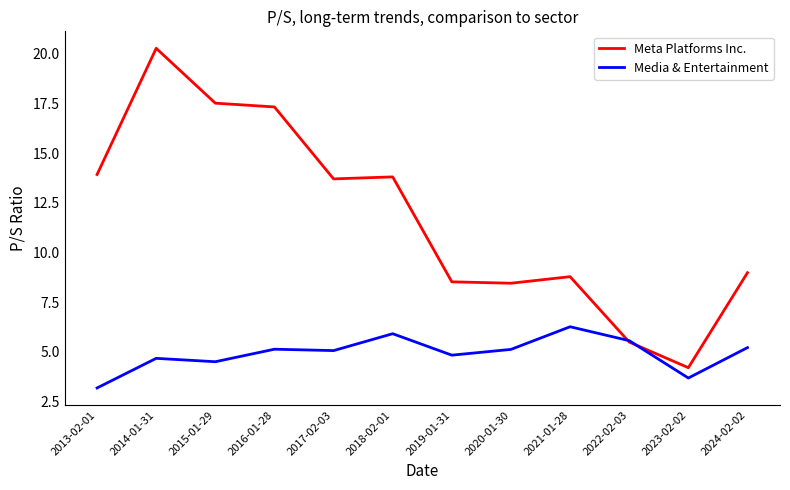

What is the total value across all series at 2023-02-02?

7.9